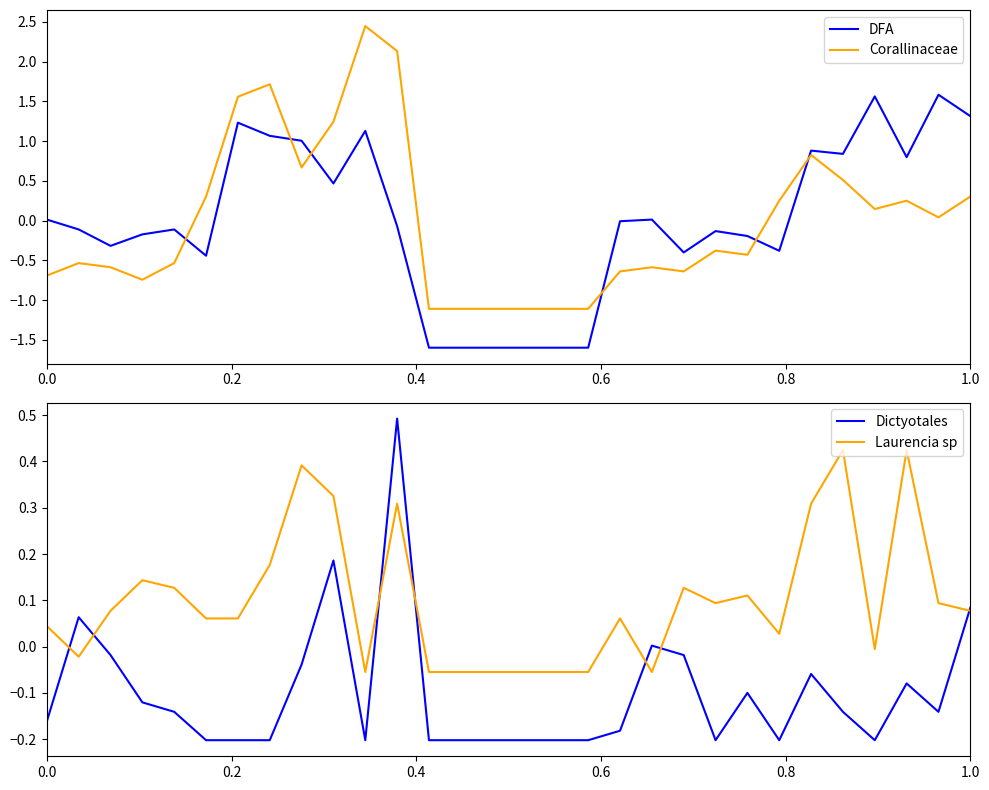

What is the minimum value for Corallinaceae?

-1.1